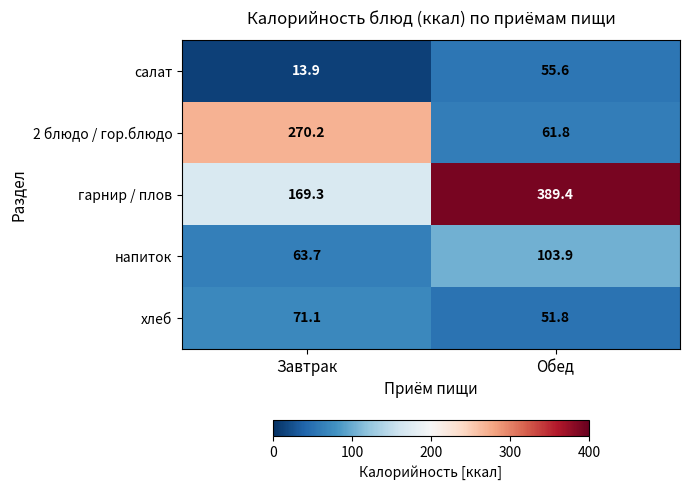

What value does the хлеб series have at Обед?

51.8